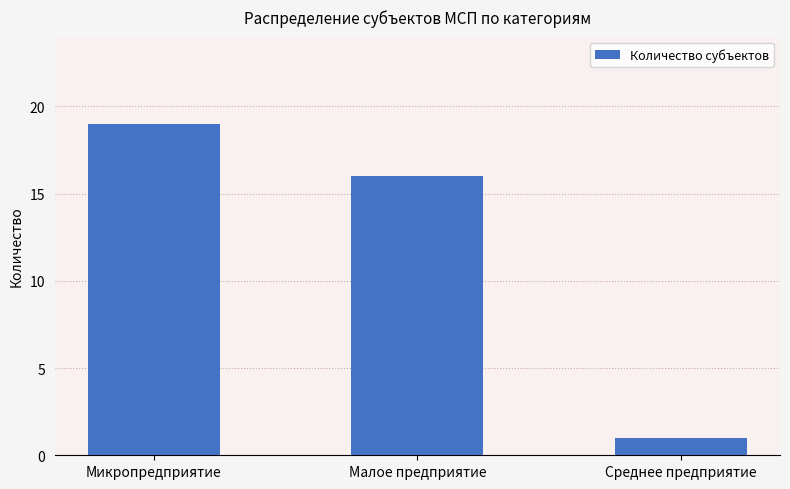

Approximately how many times larger is the value at Микропредприятие compared to Среднее предприятие?

19.0